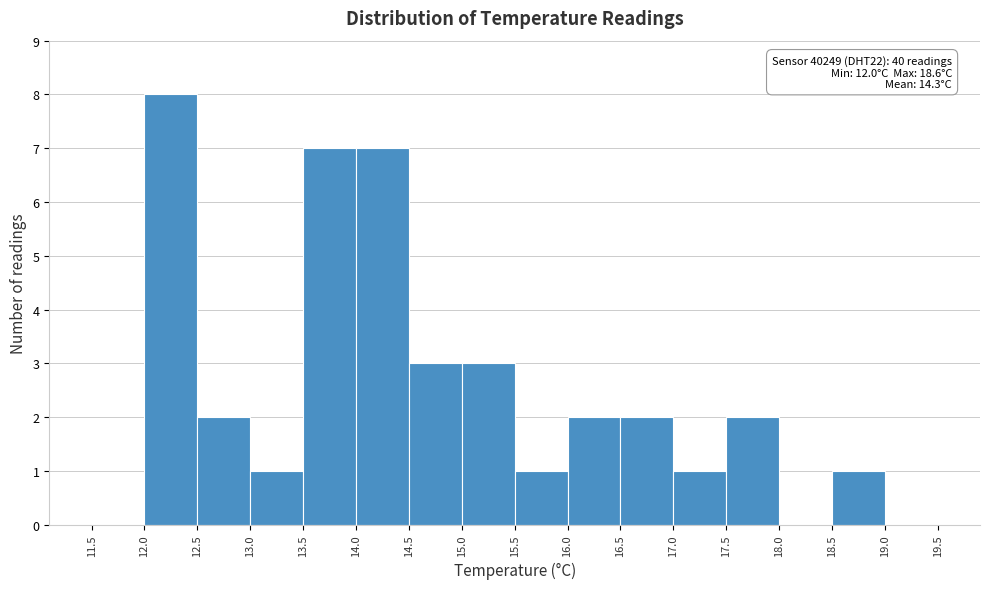

Which range on the x-axis has the tallest bar?

12.0 to 12.5